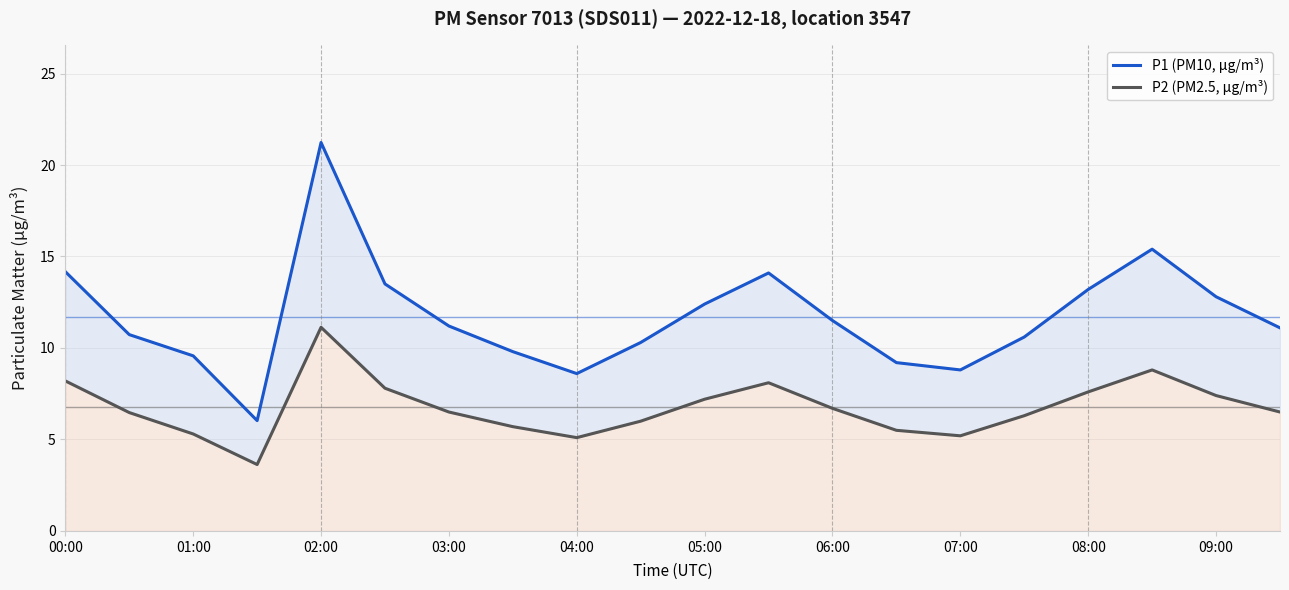

Does the chart have visible grid lines?

Yes